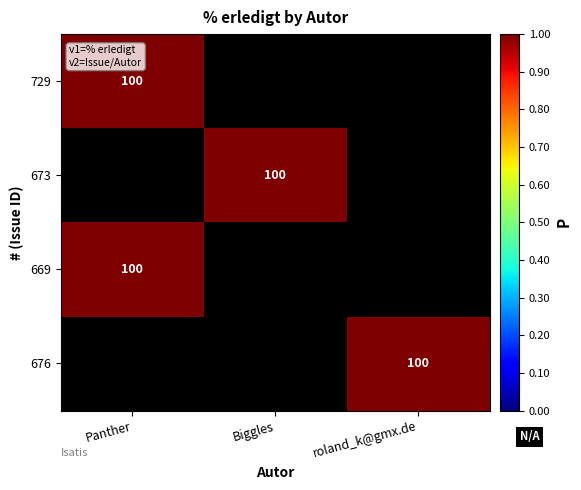

The value of 729 at Panther is 150. True or false?

False